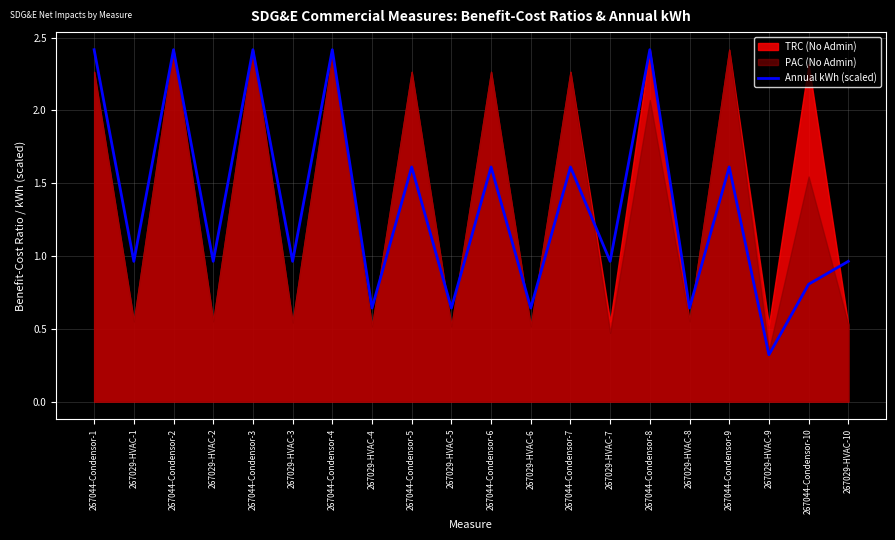

What is the minimum value shown in the chart?

0.3